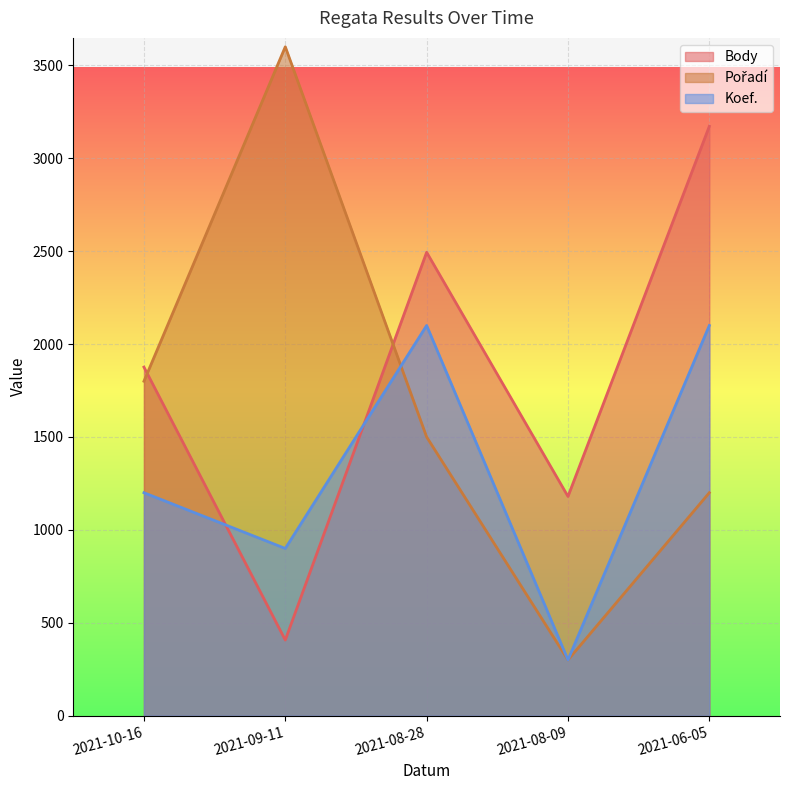

What is the smallest value displayed?

300